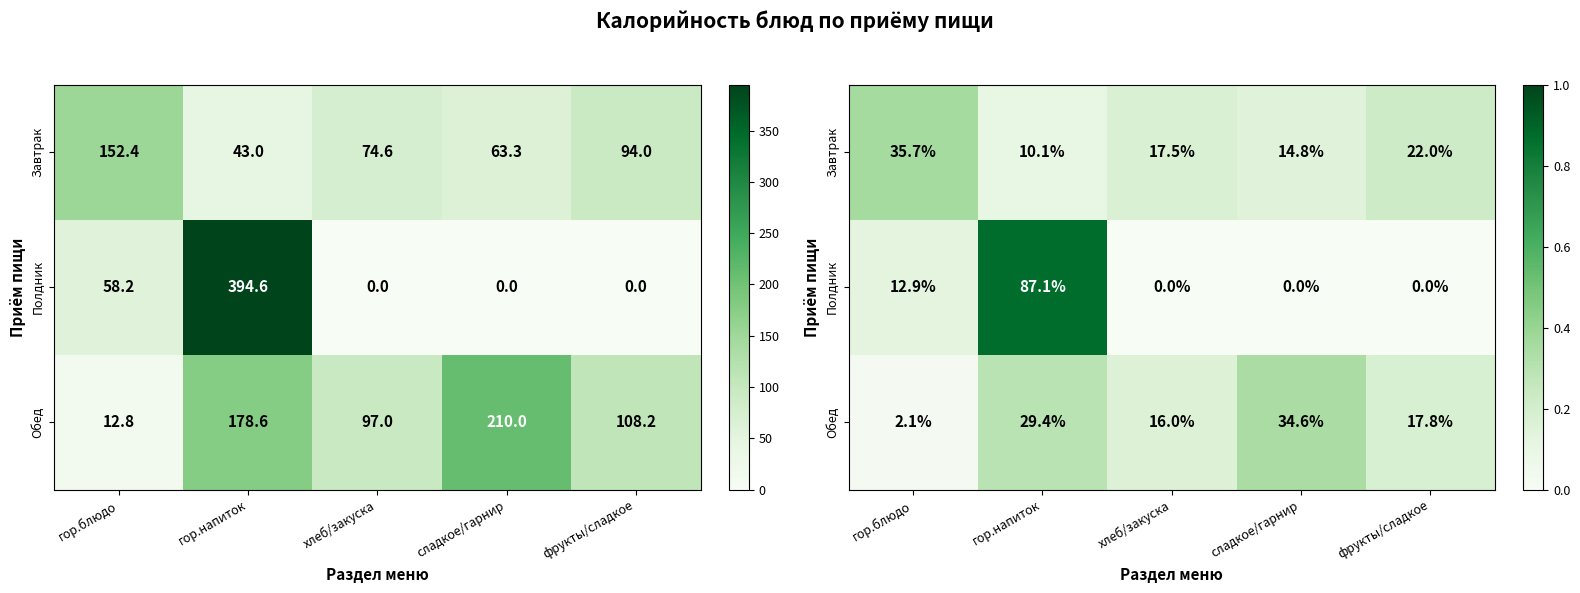

Which series has the widest spread of values?

Полдник